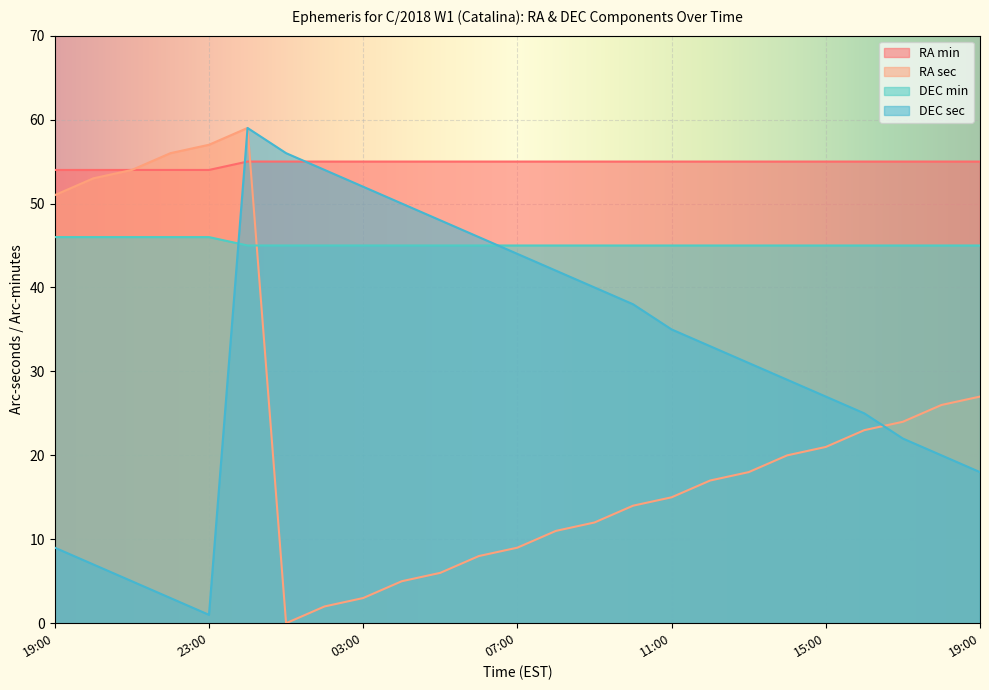

How many times do DEC min and DEC sec cross each other?

2